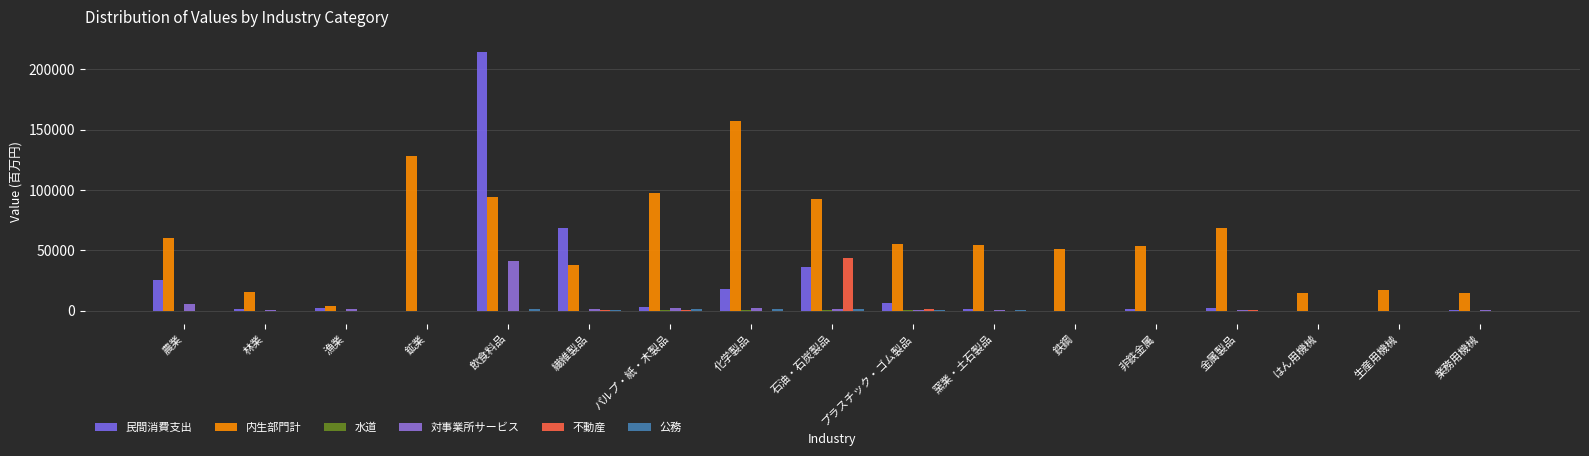

How many data points does each series have?

17